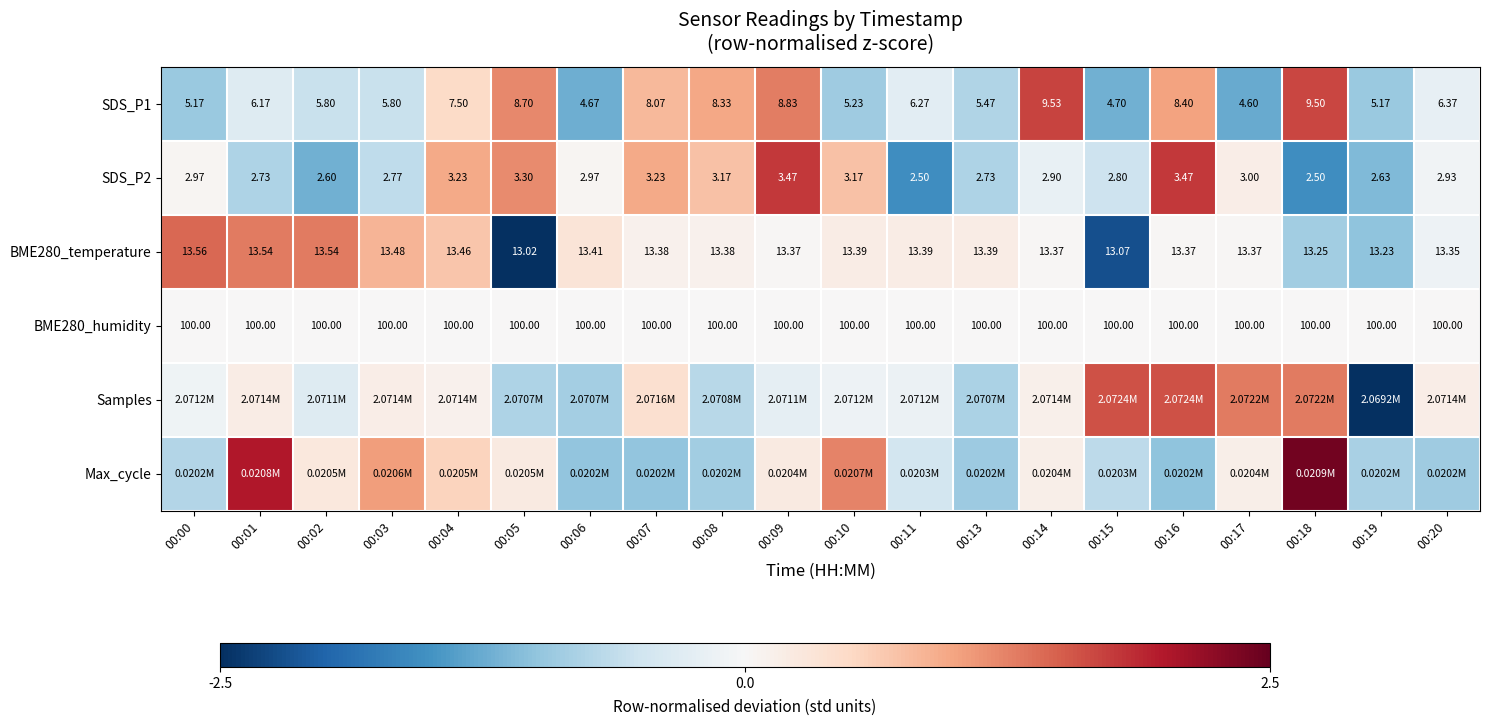

Is the value of SDS_P1 at 00:18 greater than the value of SDS_P2 at 00:00?

Yes